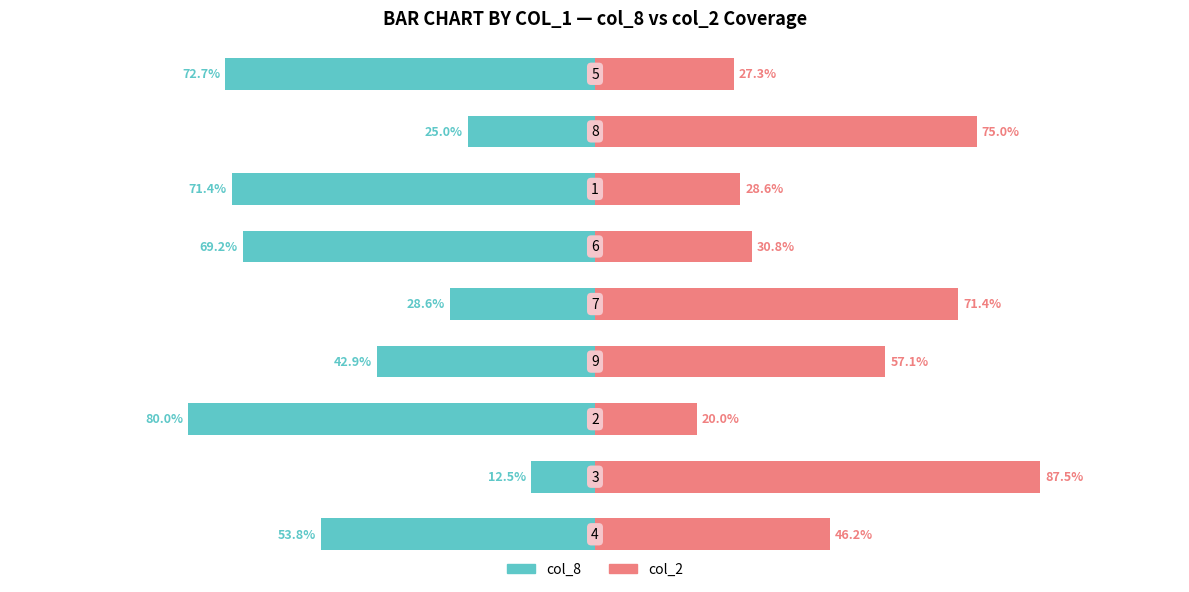

Is the value of col_8 at 3 greater than the value of col_2 at 1?

No